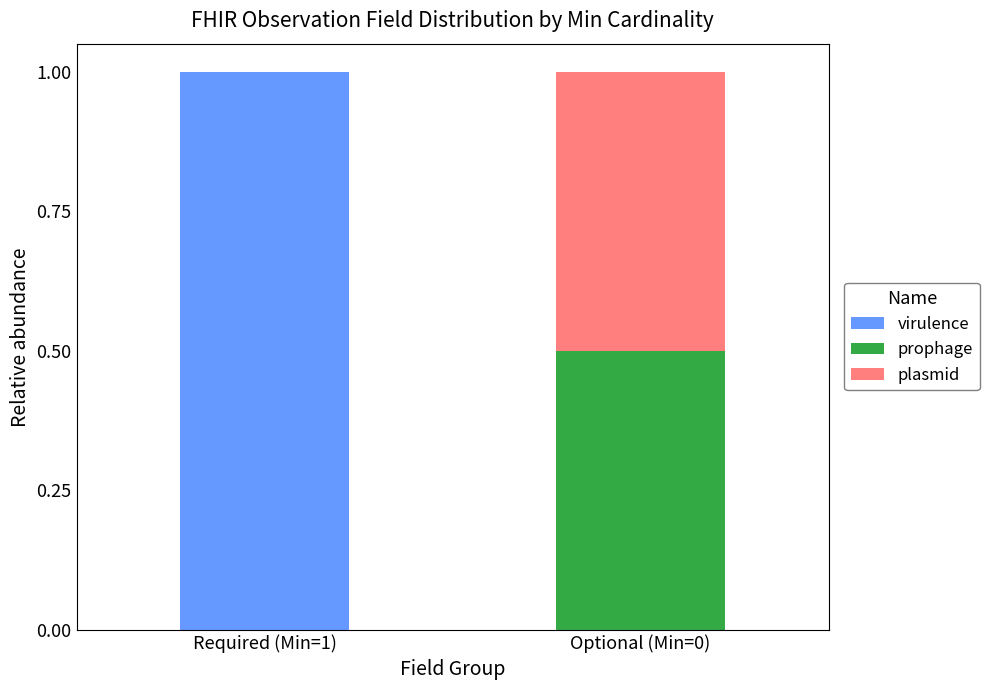

The virulence series shows 0.0 at Optional (Min=0). True or false?

True